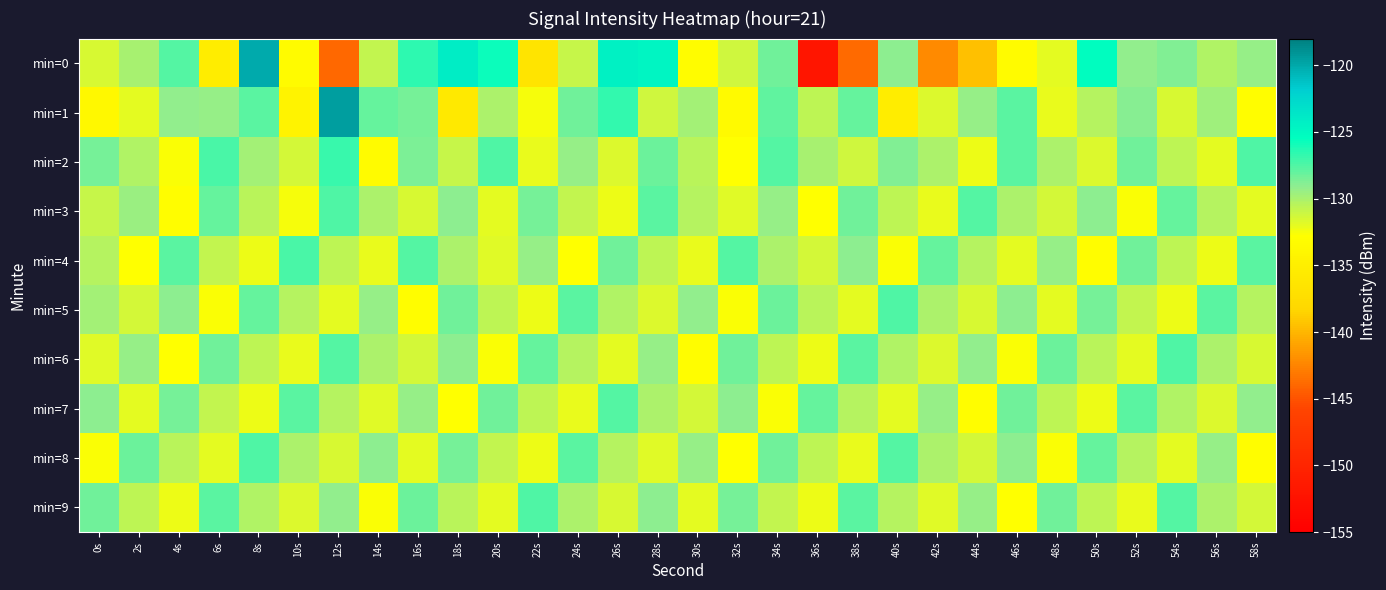

Which label corresponds to the largest value in the chart?

12s